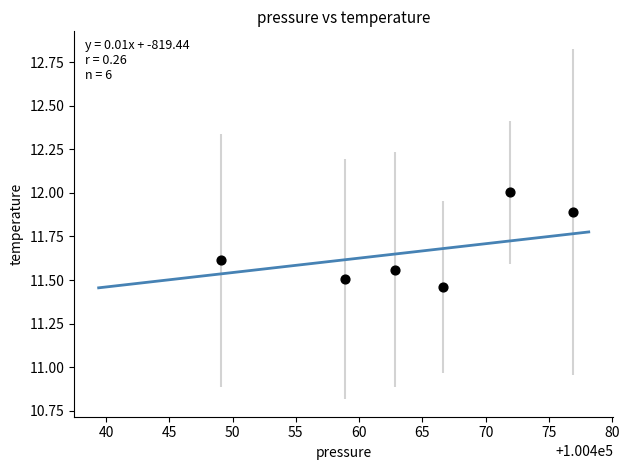

What is the average Y value?

11.7